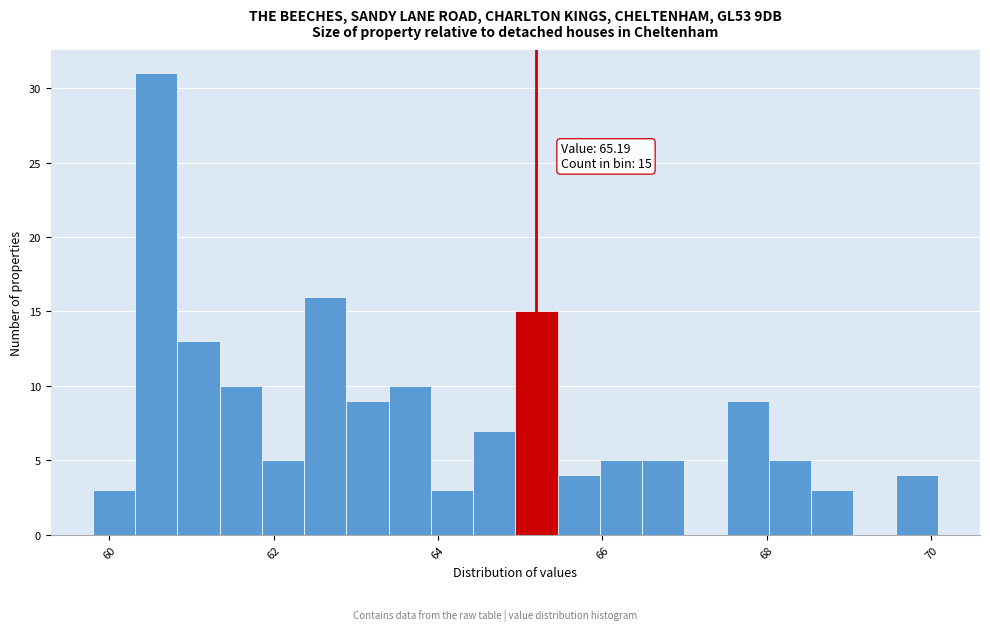

Around what value on the x-axis is the tallest bar? Give the approximate position of its centre, as read against the axis.

60.6